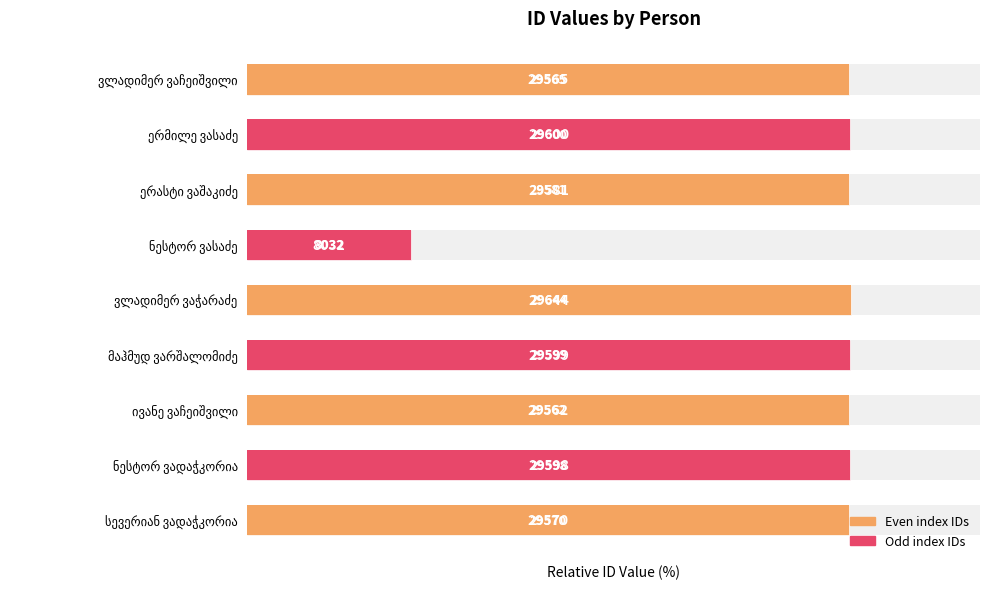

What is the sum of all values?

815.8